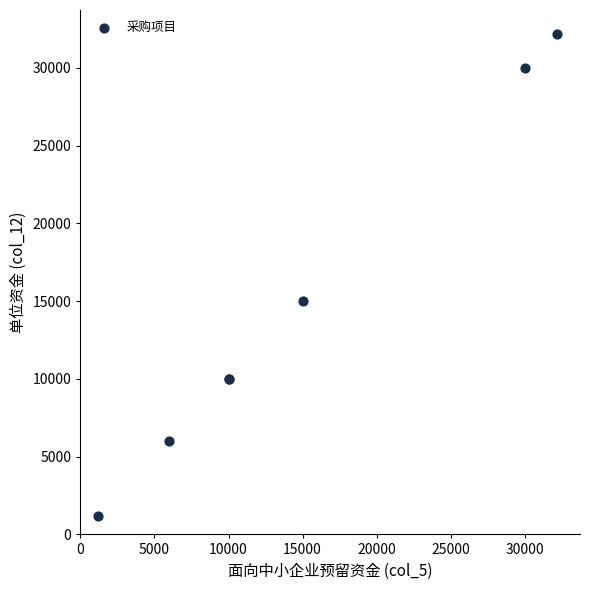

What Y value in the scatter plot is closest to 16687?

15000